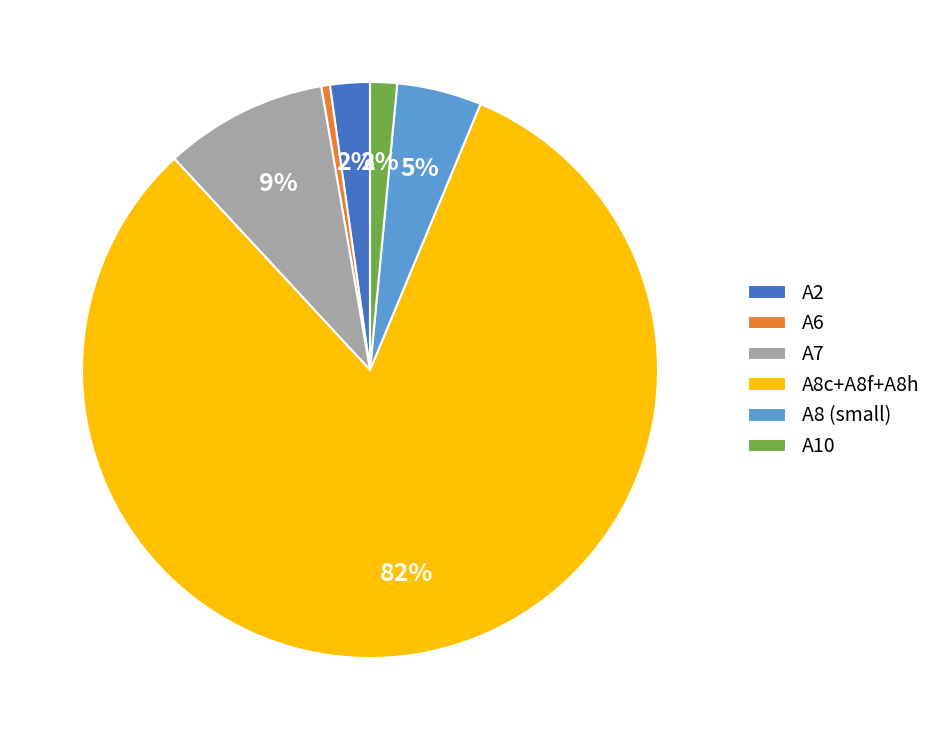

Is it true that A7 is 9% of the pie?

True